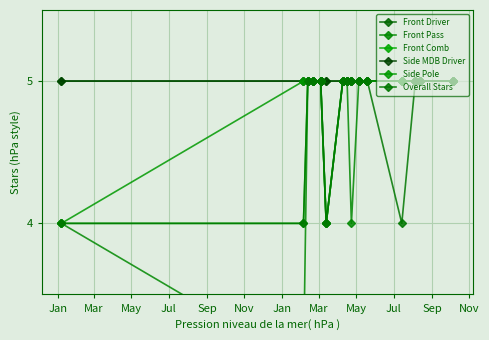

The value of Side Pole at 15 is 8. True or false?

False